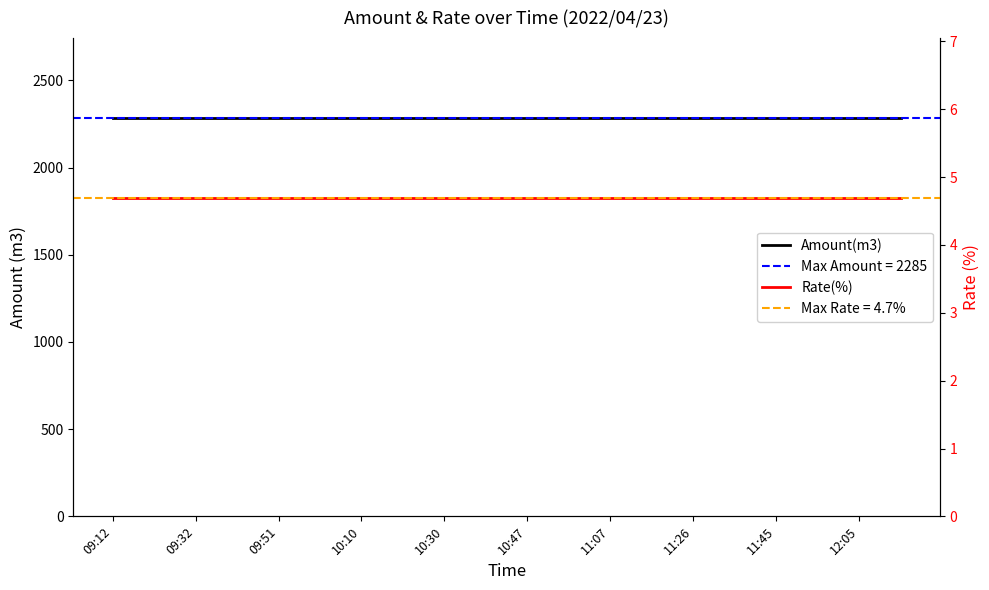

Read the Rate(%) value at 10:30.

4.7